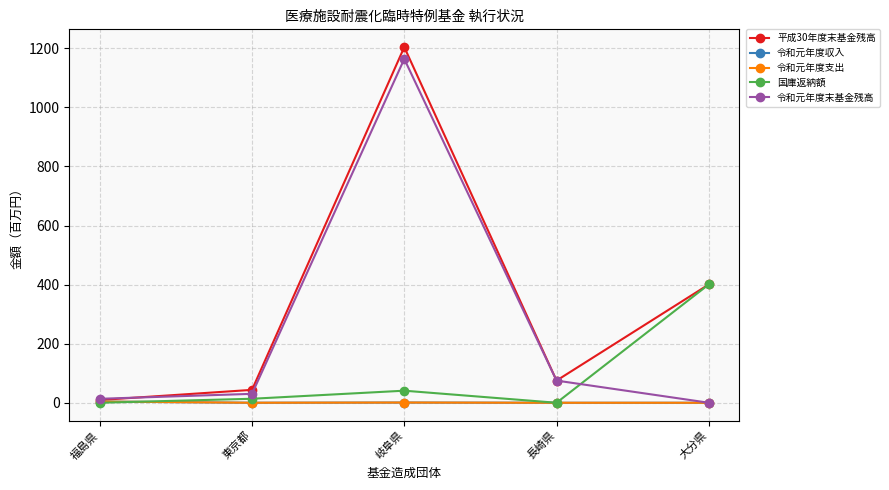

True or false: 平成30年度末基金残高 and 令和元年度支出 cross at least once.

False